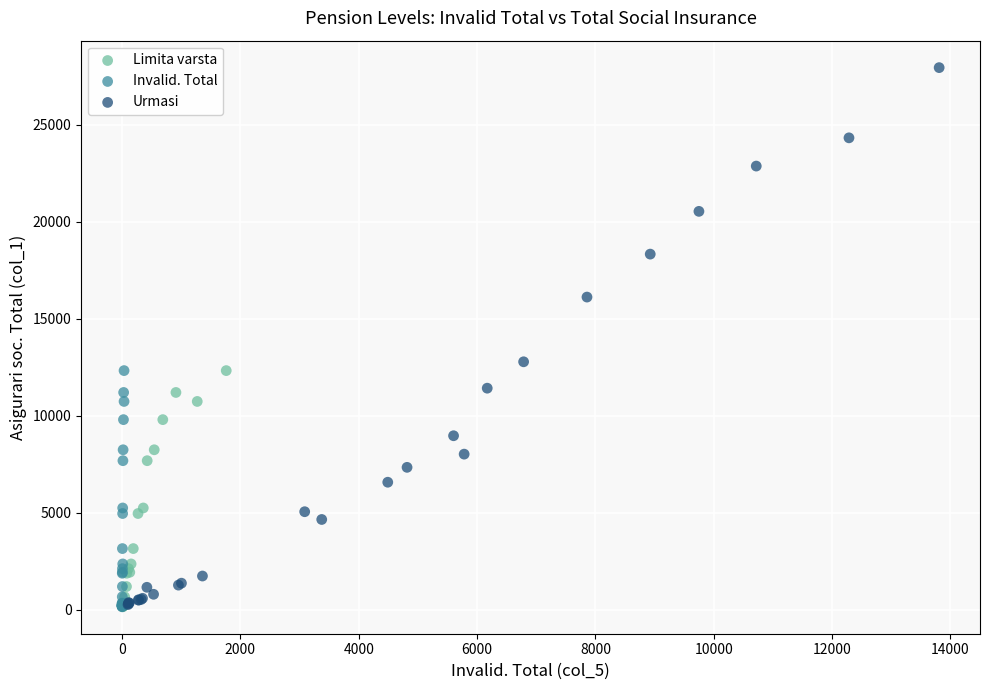

What are all the series names shown in the legend?

Limita varsta, Invalid. Total, Urmasi